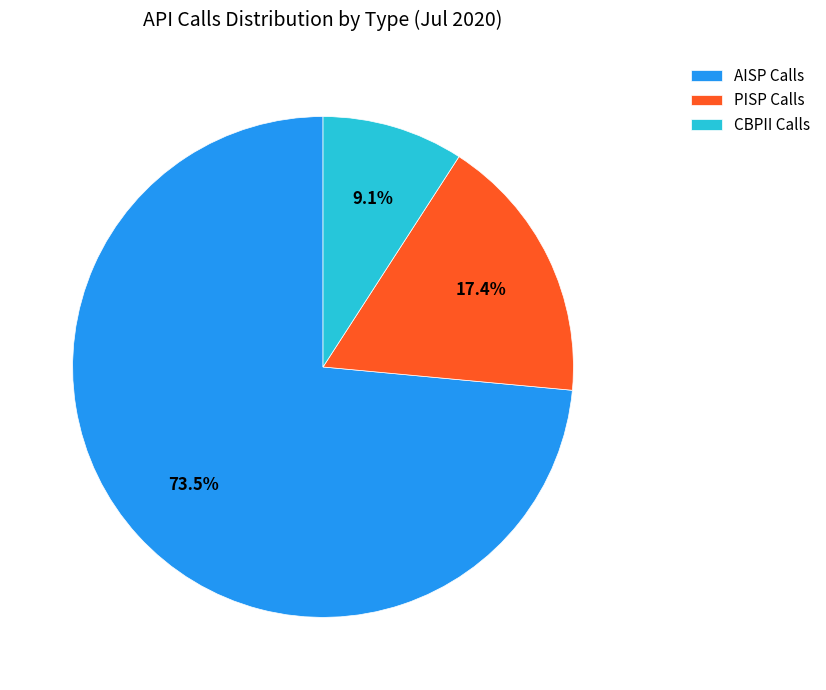

Rank the categories by value from lowest to highest.

CBPII Calls, PISP Calls, AISP Calls